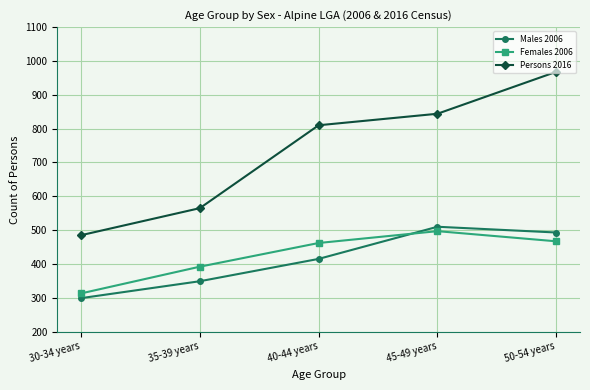

Between 45-49 years and 50-54 years, which series saw the biggest shift?

Persons 2016